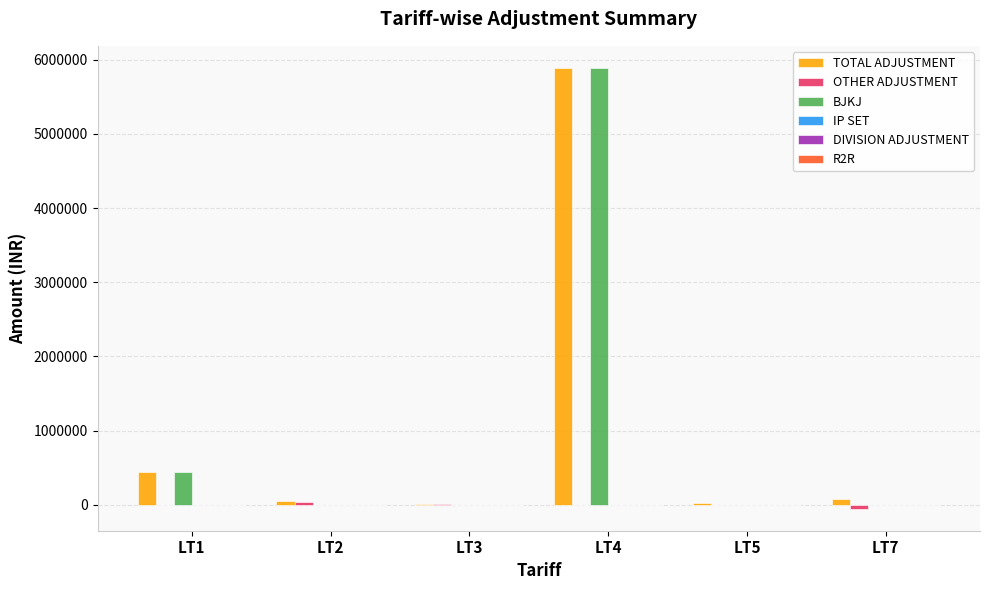

Which category has the highest value across all series?

LT4